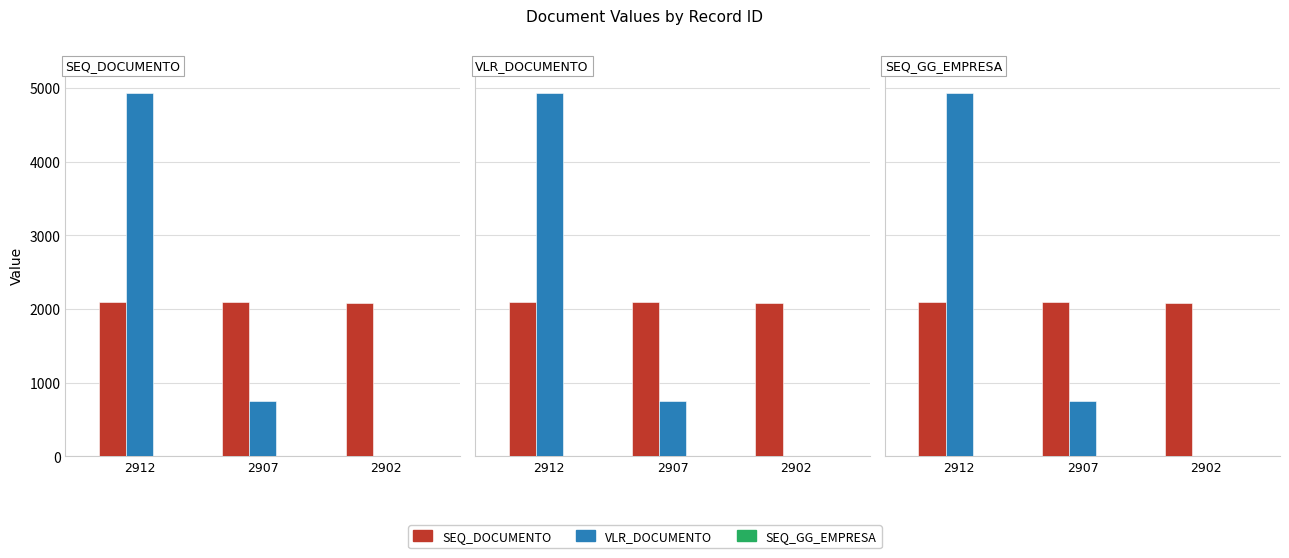

What value does the SEQ_GG_EMPRESA series have at 2912?

1.0